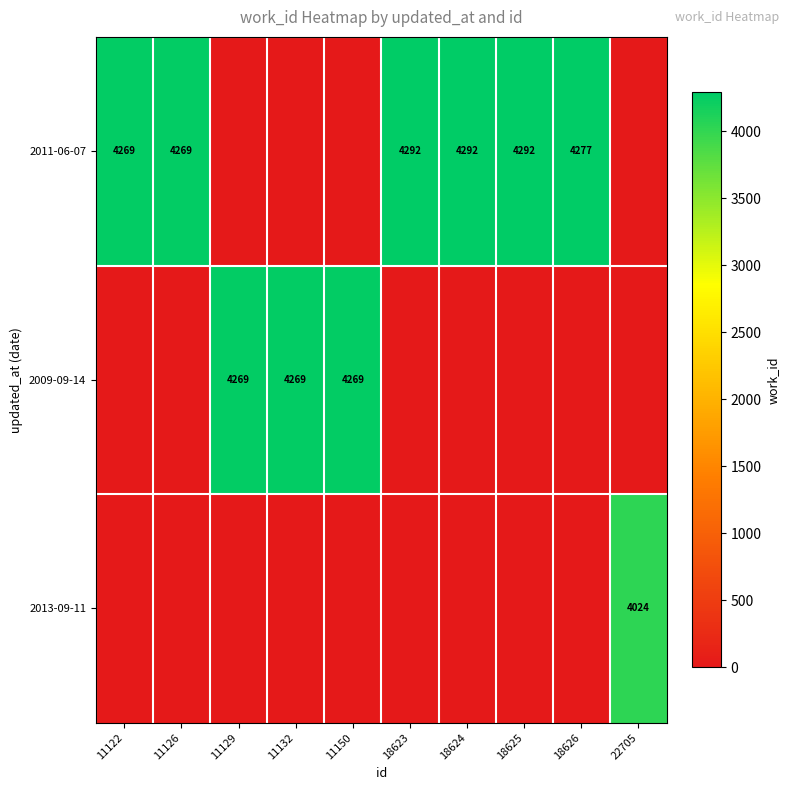

The value of 2011-06-07 at 11122 is 2714. True or false?

False